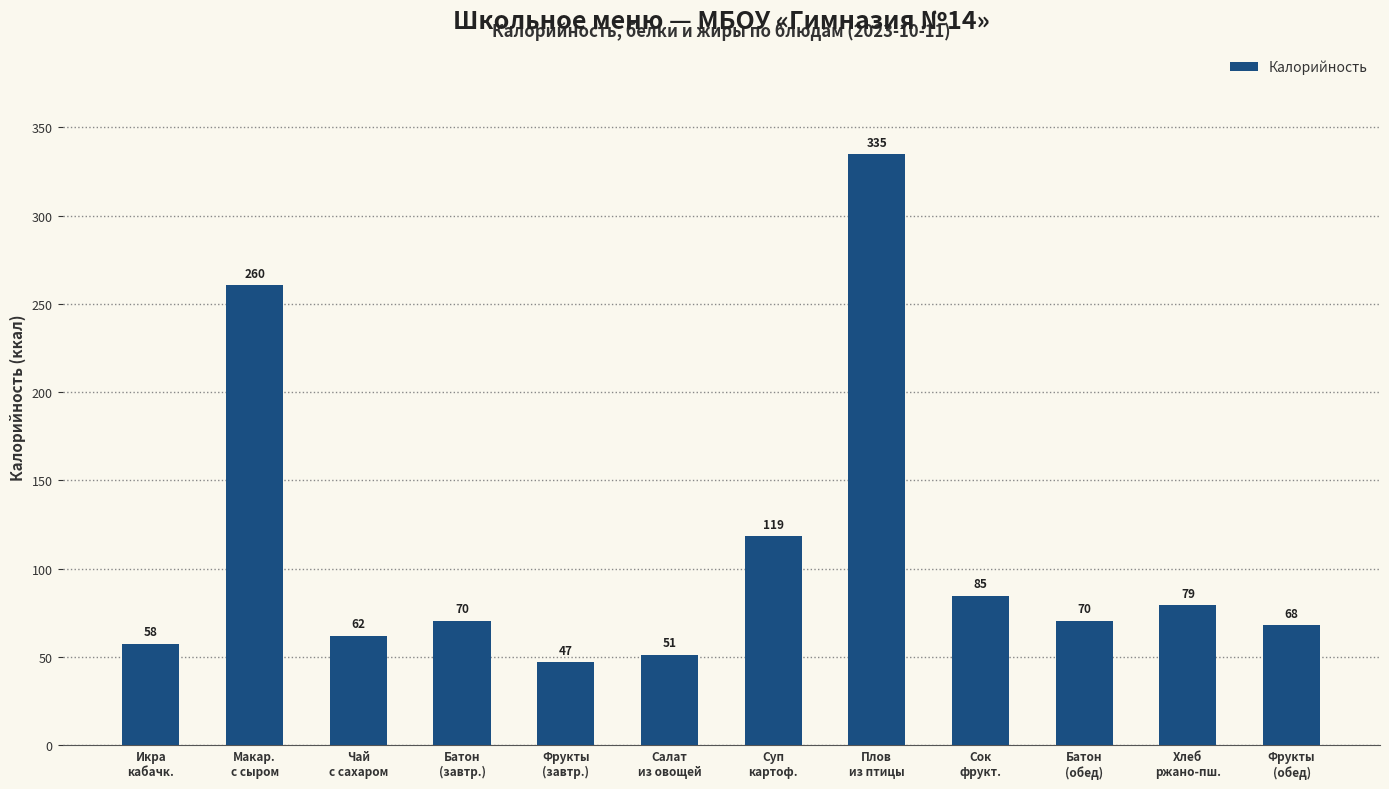

What is the sum of the values at Сок
фрукт. and Фрукты
(завтр.)?

131.8